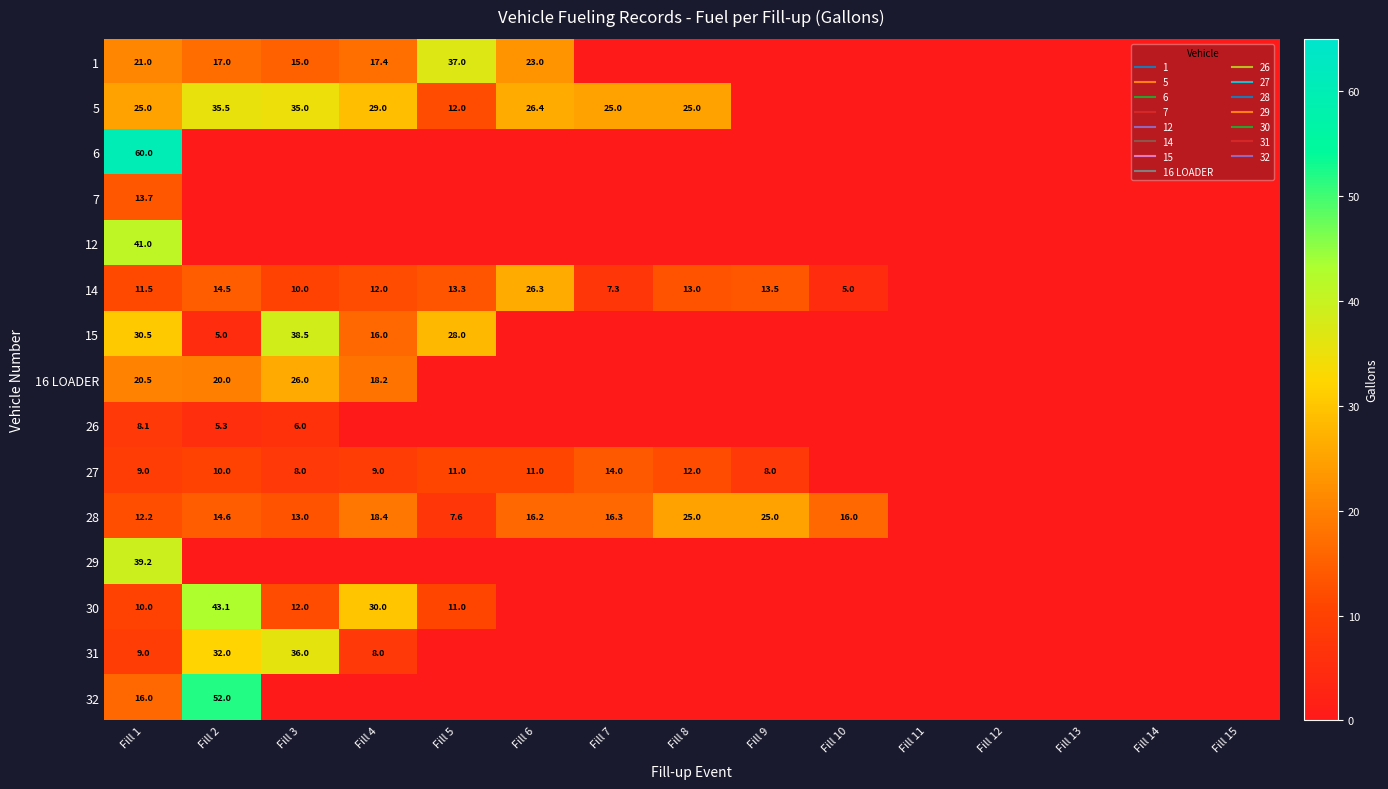

The value of 15 at Fill 13 is 24.4. True or false?

False